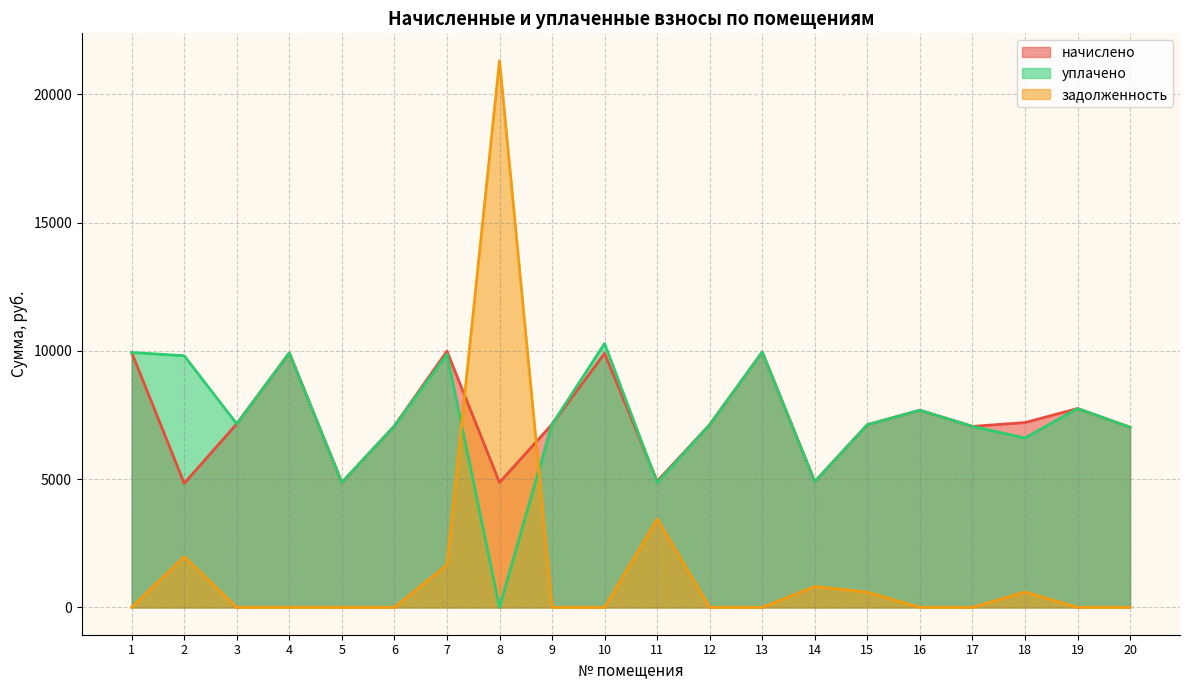

In уплачено, how many points are lower than both neighbors (excluding endpoints)?

6